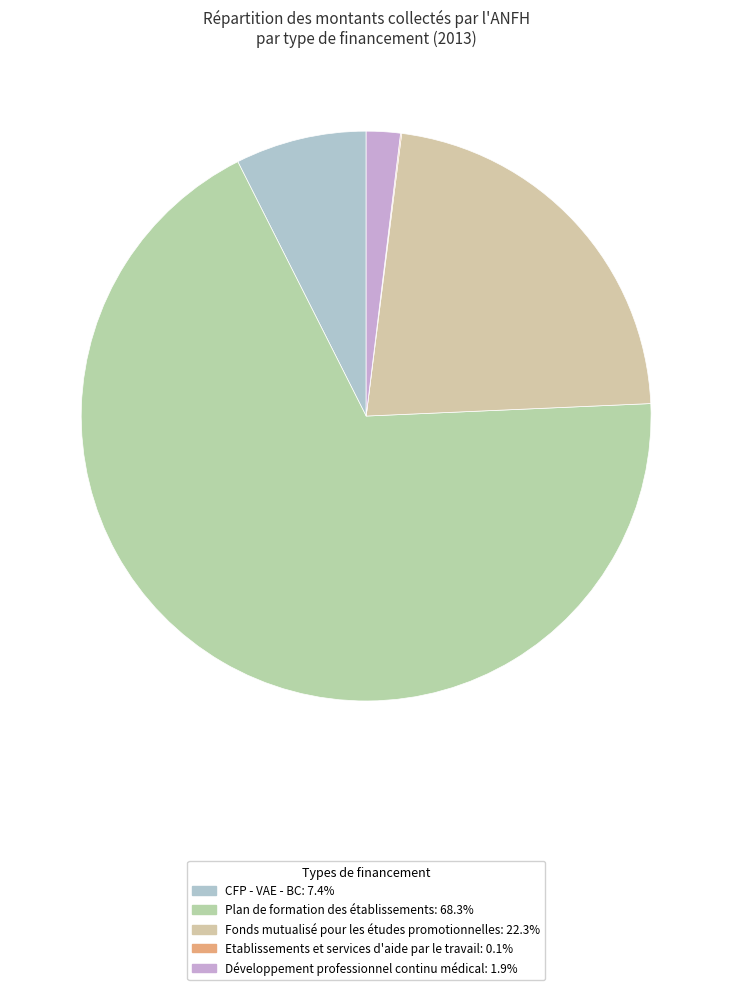

Combined, what portion of the pie is Développement professionnel continu médical and Plan de formation des établissements?

70.2%